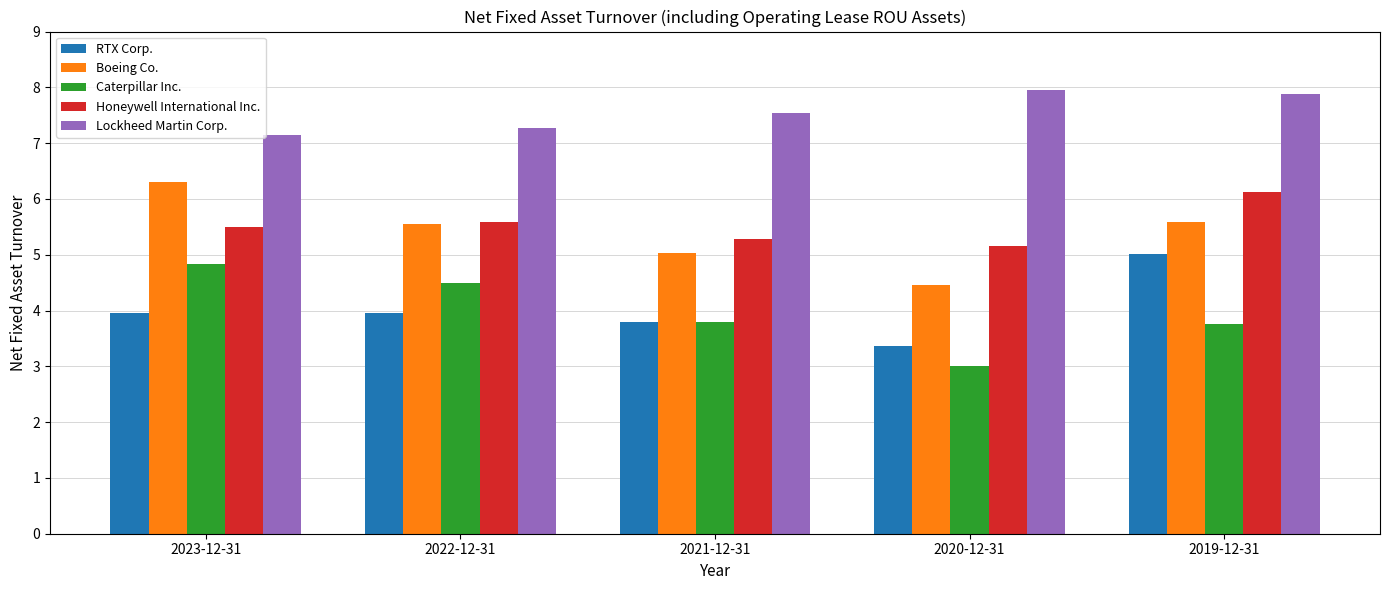

How many bars are there in total?

25